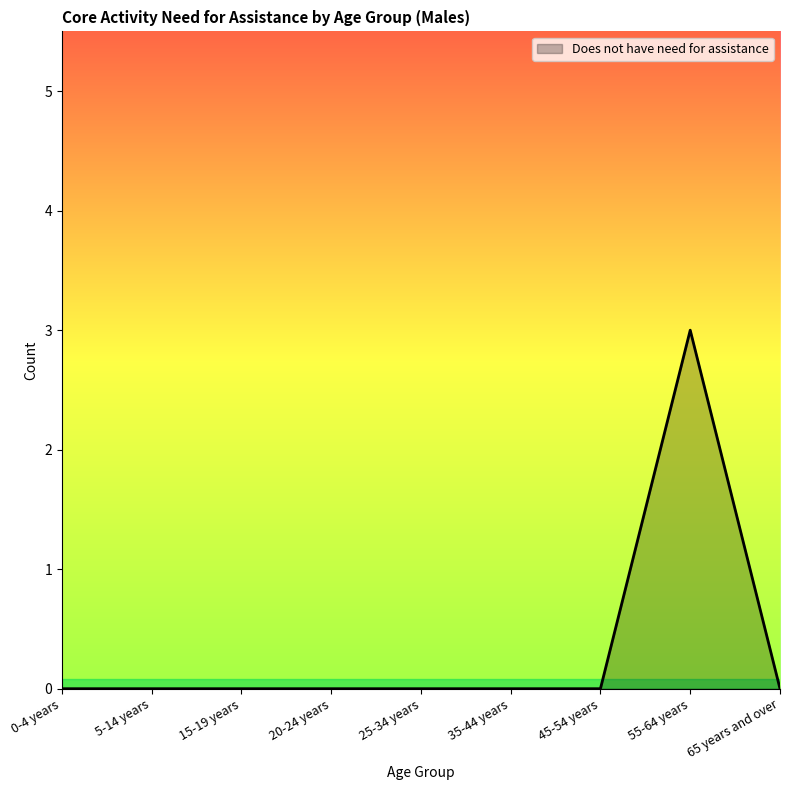

Is it true that the value at 5-14 years is -1?

False